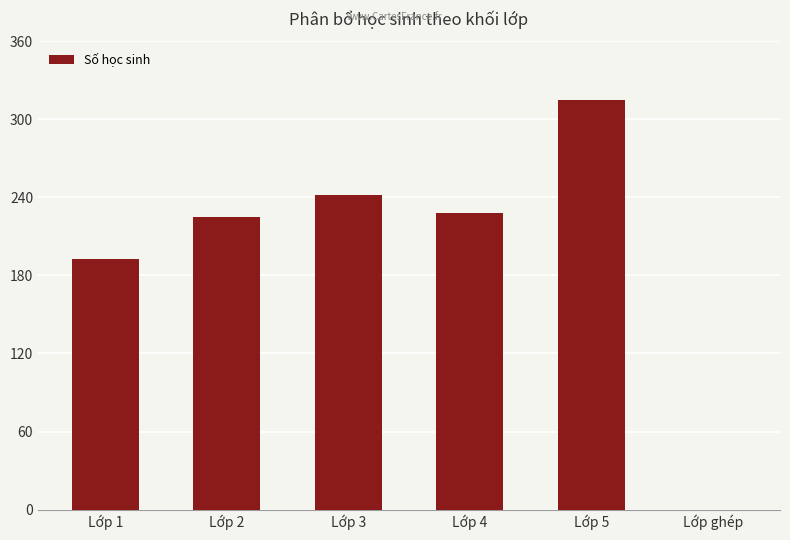

What is the ratio of the value at Lớp 2 to the value at Lớp 5?

0.7